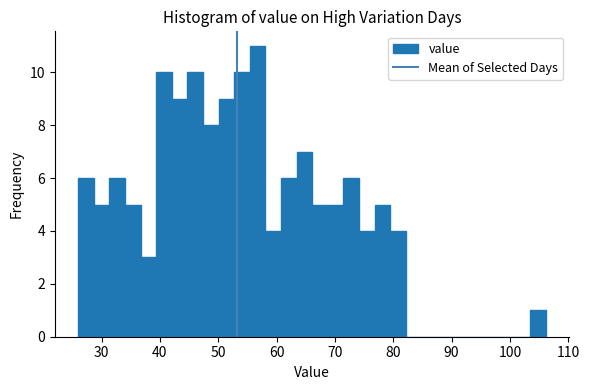

Read against the x-axis, roughly where is the centre of the tallest bar?

57